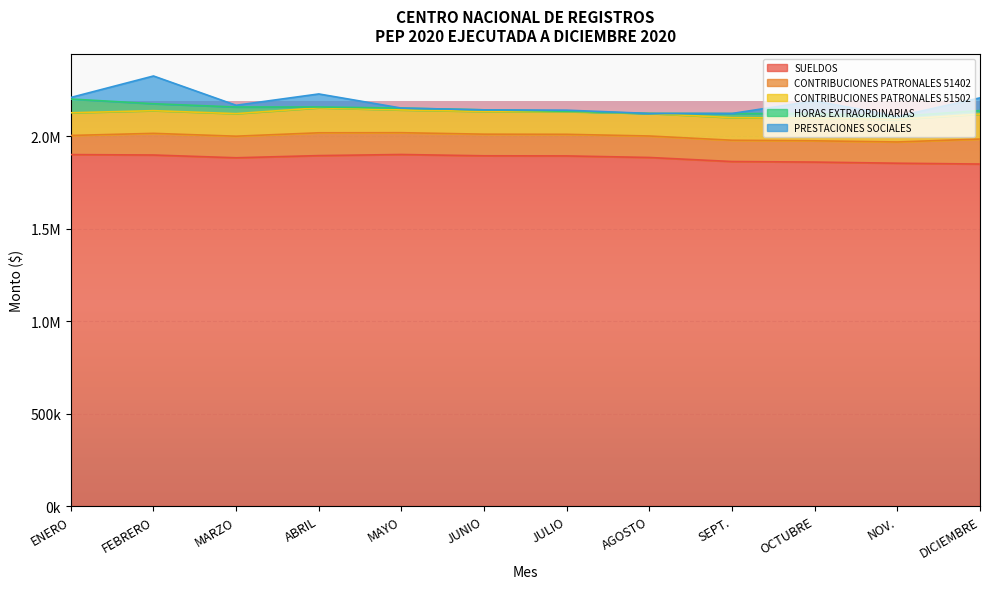

What are all the series names shown in the legend?

SUELDOS, CONTRIBUCIONES PATRONALES 51402, CONTRIBUCIONES PATRONALES 51502, HORAS EXTRAORDINARIAS, PRESTACIONES SOCIALES